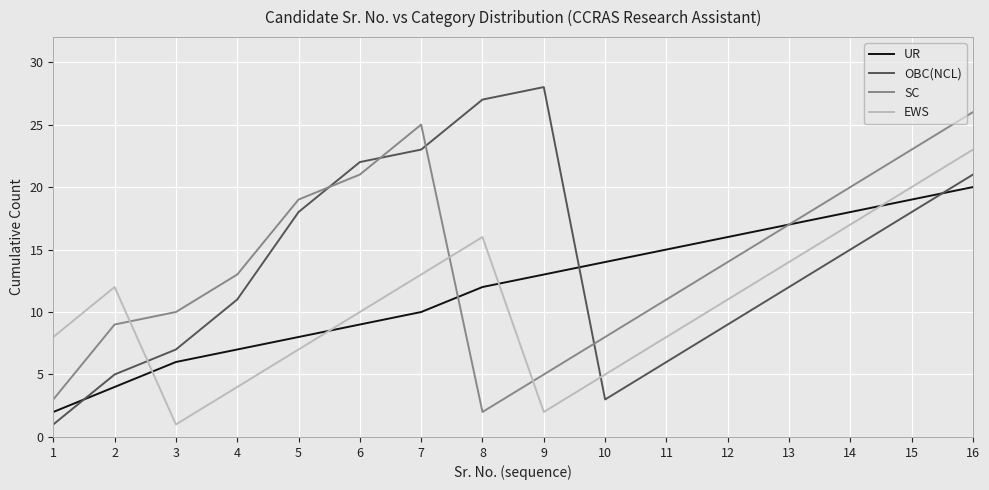

Reading left to right, list all the values displayed in this chart.

UR: 1=2	2=4	3=6	4=7	5=8	6=9	7=10	8=12	9=13	10=14	11=15	12=16	13=17	14=18	15=19	16=20
OBC(NCL): 1=1	2=5	3=7	4=11	5=18	6=22	7=23	8=27	9=28	10=3	11=6	12=9	13=12	14=15	15=18	16=21
SC: 1=3	2=9	3=10	4=13	5=19	6=21	7=25	8=2	9=5	10=8	11=11	12=14	13=17	14=20	15=23	16=26
EWS: 1=8	2=12	3=1	4=4	5=7	6=10	7=13	8=16	9=2	10=5	11=8	12=11	13=14	14=17	15=20	16=23